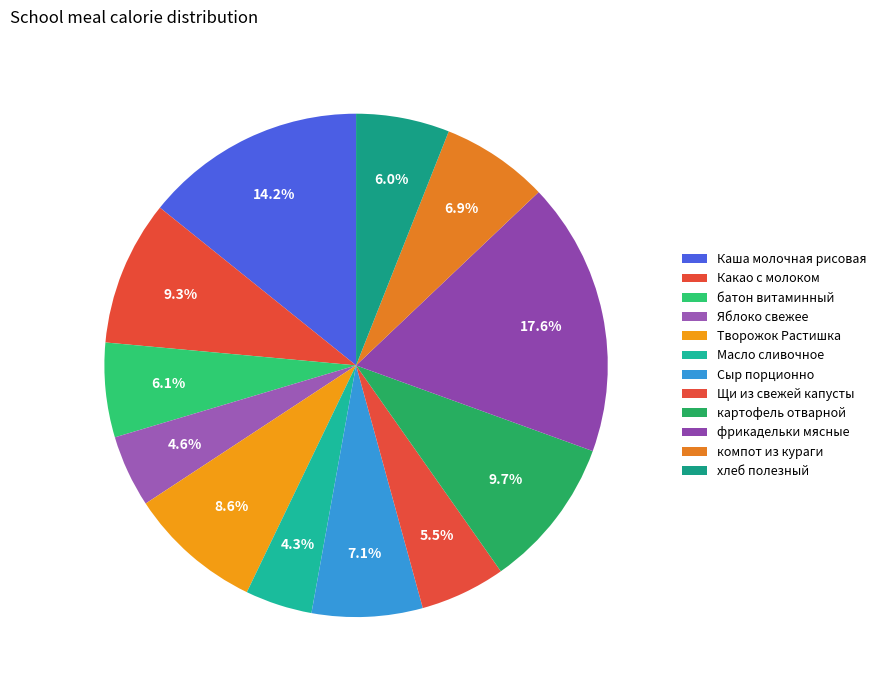

To the nearest percent, what is the difference between the Сыр порционно and Творожок Растишка slice percentages?

2%